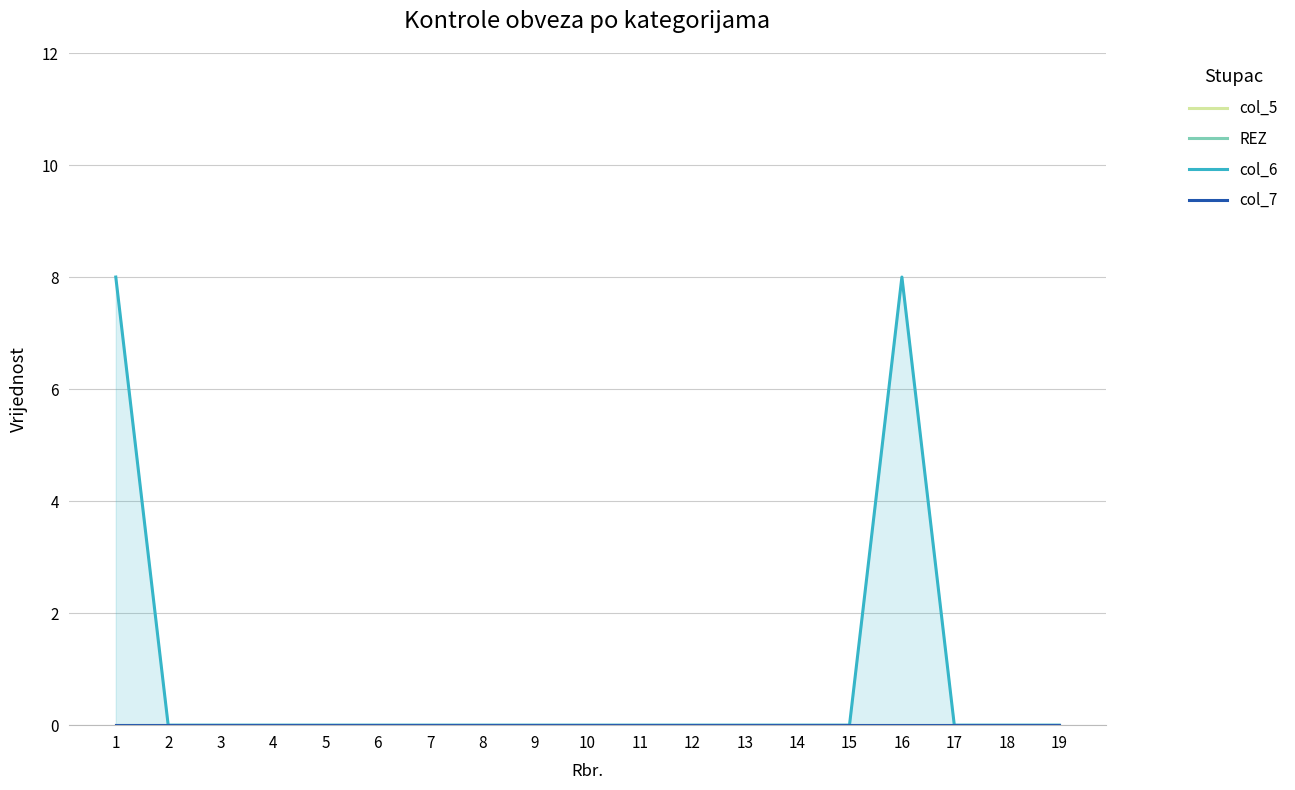

Rank the categories by col_7 value from lowest to highest.

1, 2, 3, 4, 5, 6, 7, 8, 9, 10, 11, 12, 13, 14, 15, 16, 17, 18, 19